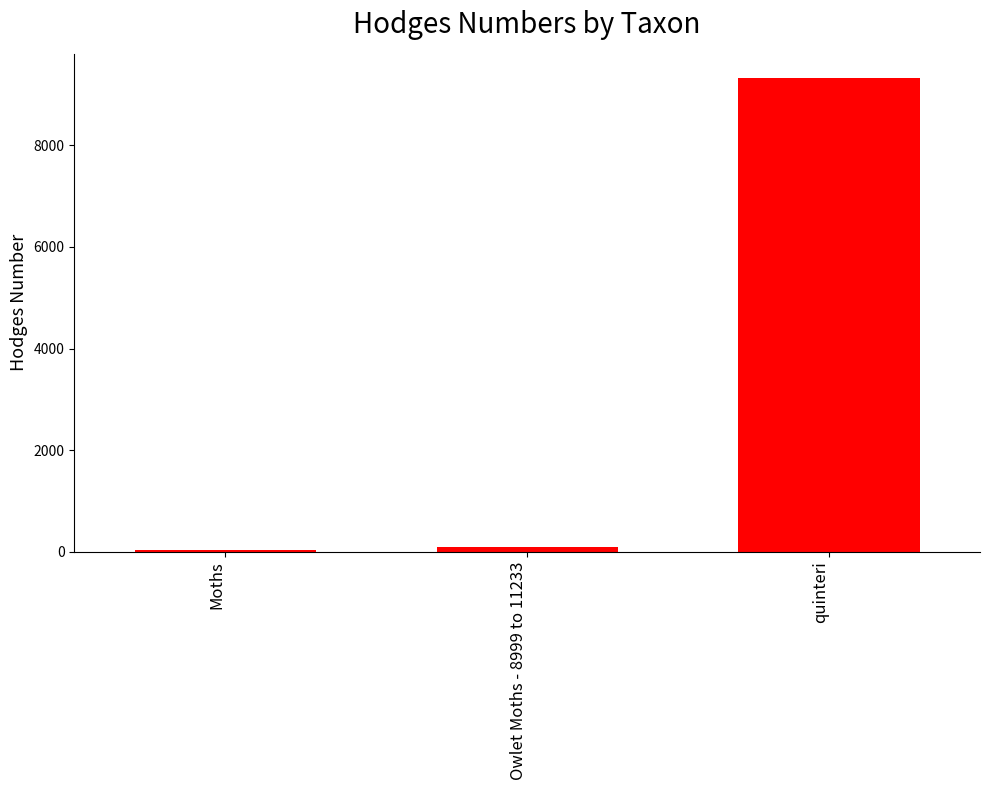

Between Owlet Moths - 8999 to 11233 and quinteri, which is larger?

quinteri